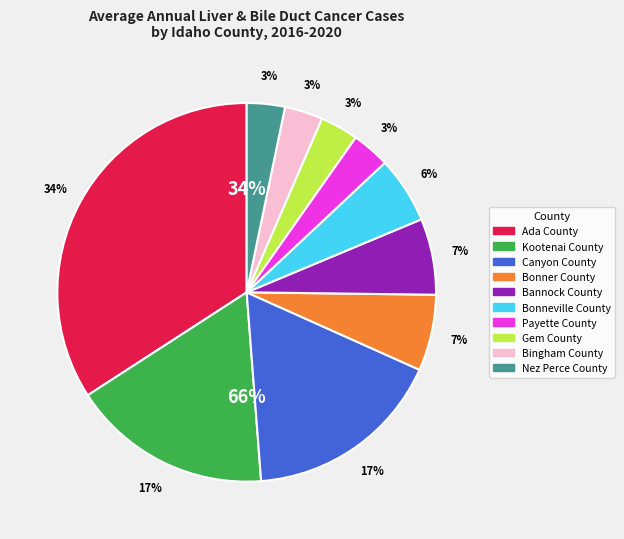

How many slices are in this pie chart?

10